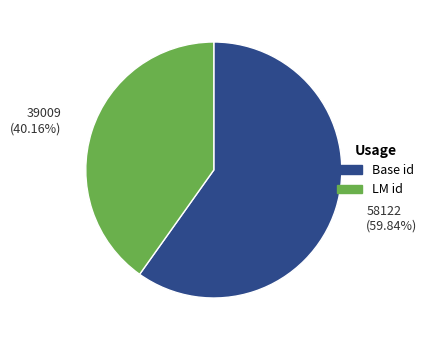

Is there any slice that represents more than half of the pie?

Yes